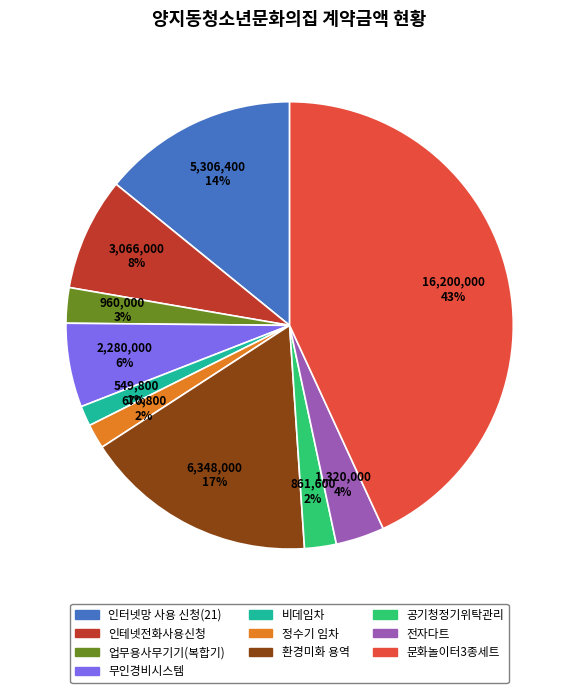

Count the number of slices in the pie.

10